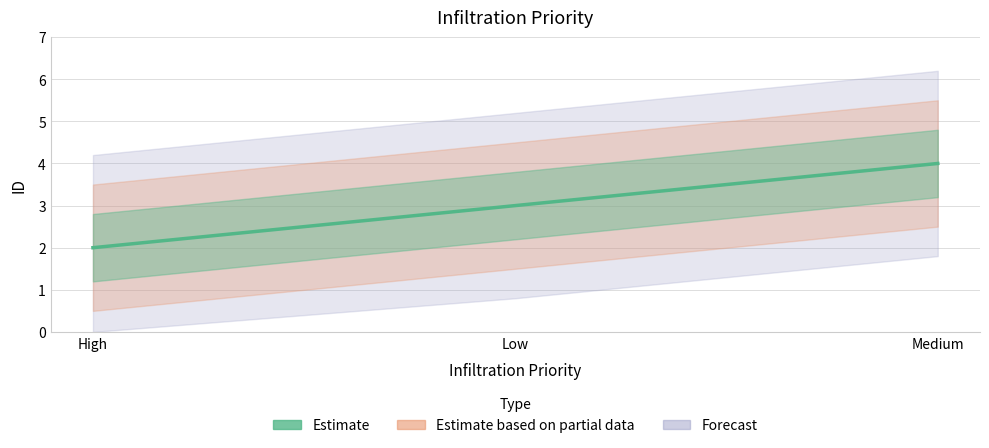

Reading left to right, list all the values displayed in this chart.

High=2	Low=3	Medium=4